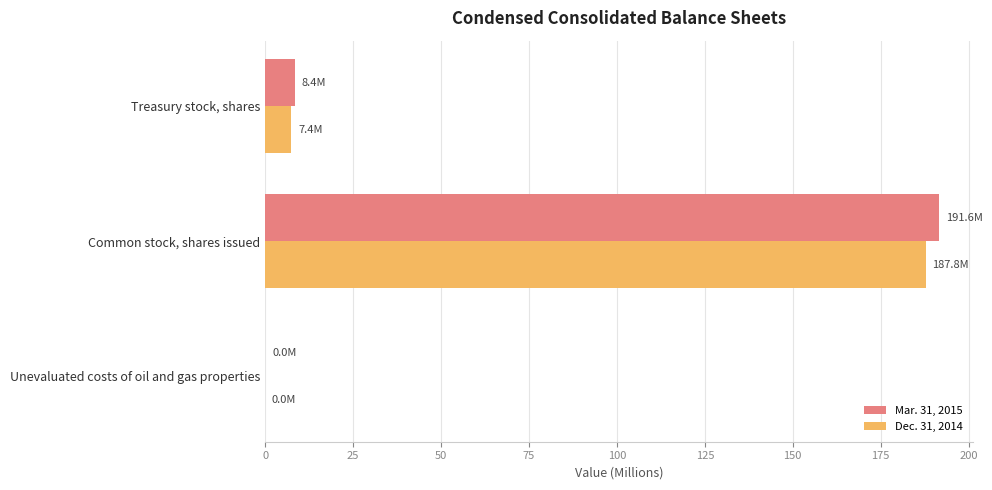

True or false: Mar. 31, 2015 has a value of 101.4 at Common stock, shares issued.

False